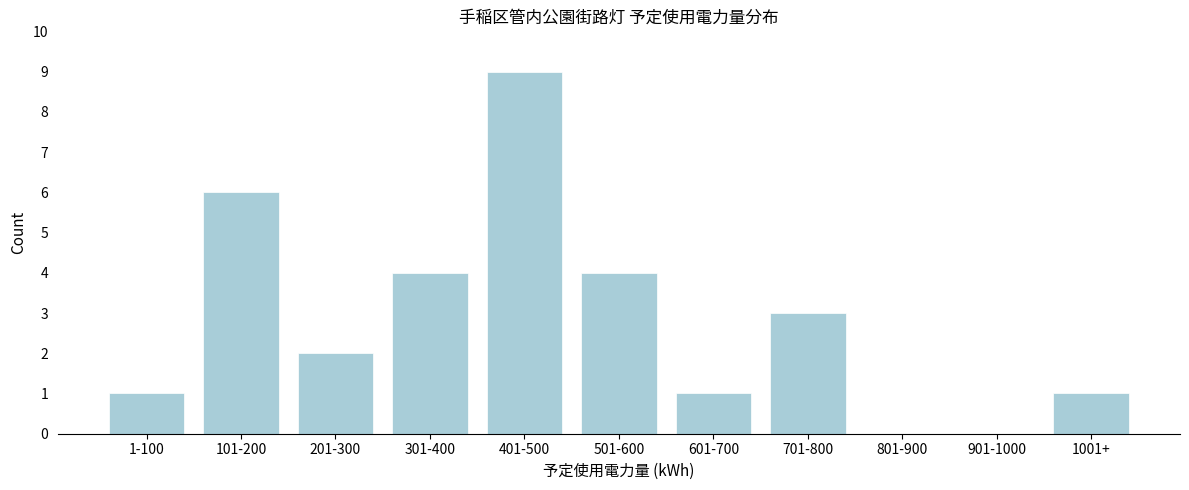

Reading left to right, extract all data points from this chart.

1-100=1	101-200=6	201-300=2	301-400=4	401-500=9	501-600=4	601-700=1	701-800=3	801-900=0	901-1000=0	1001+=1